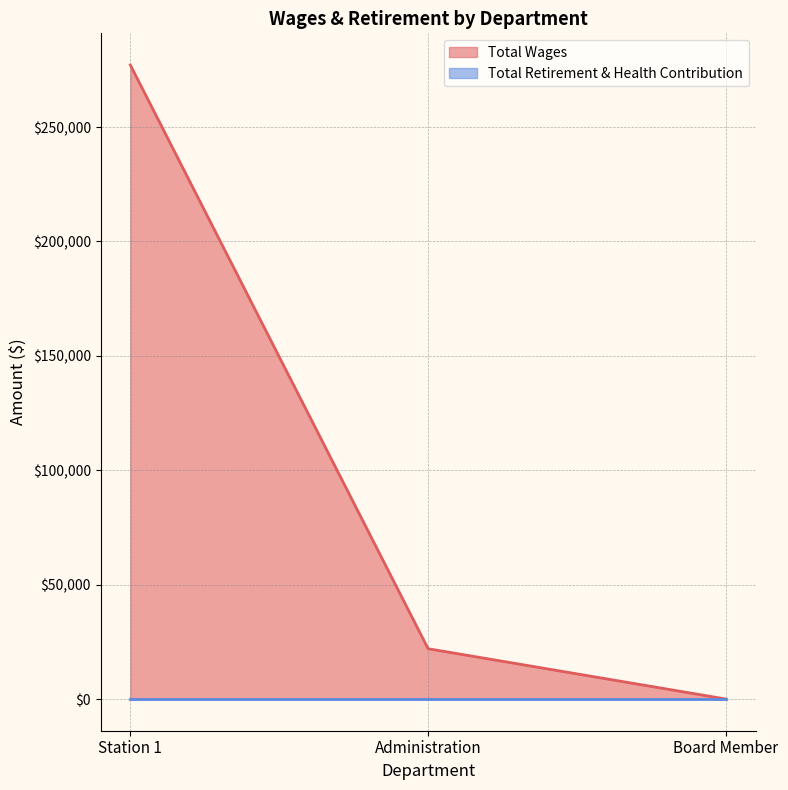

At which category does the chart reach its minimum across all series?

Board Member